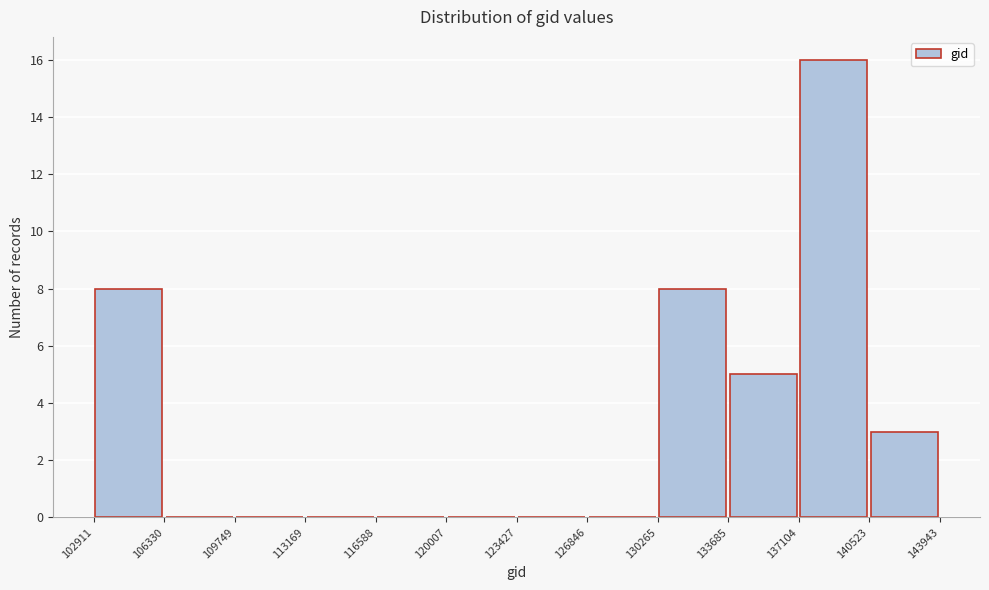

Reading left to right, list every bar in this chart as the range it spans on the x-axis followed by its height. The values are not printed on the chart, so give them approximately, as read against the axis.

102911 to 106330: 8
106330 to 109749: 0
109749 to 113169: 0
113169 to 116588: 0
116588 to 120007: 0
120007 to 123427: 0
123427 to 126846: 0
126846 to 130265: 0
130265 to 133685: 8
133685 to 137104: 5
137104 to 140523: 16
140523 to 143943: 3